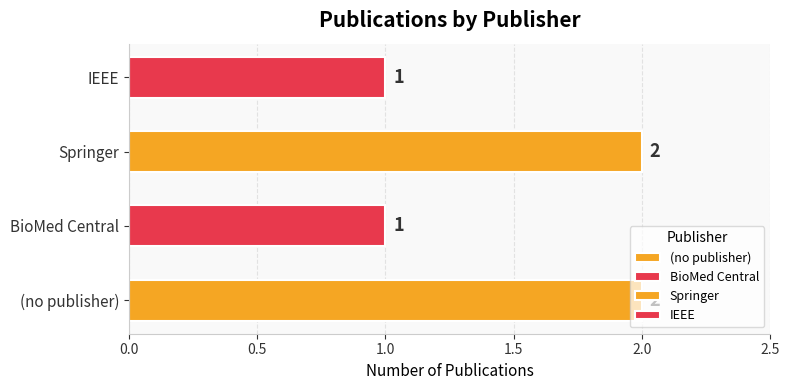

The value at (no publisher) is 1. True or false?

False